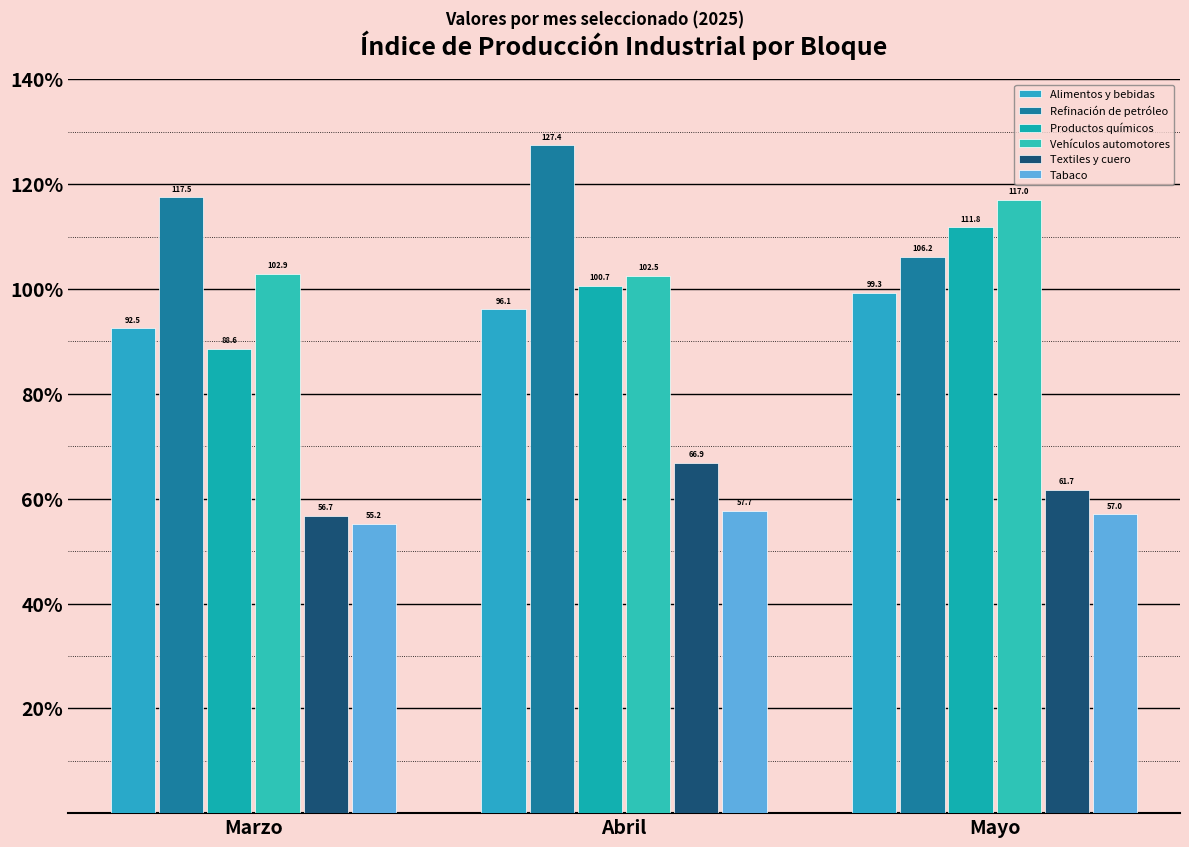

Which has a higher value, Abril or Mayo?

Mayo